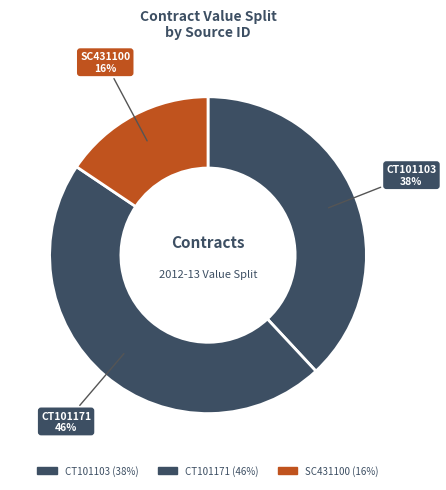

The CT101171 slice represents 37% of the pie. True or false?

False